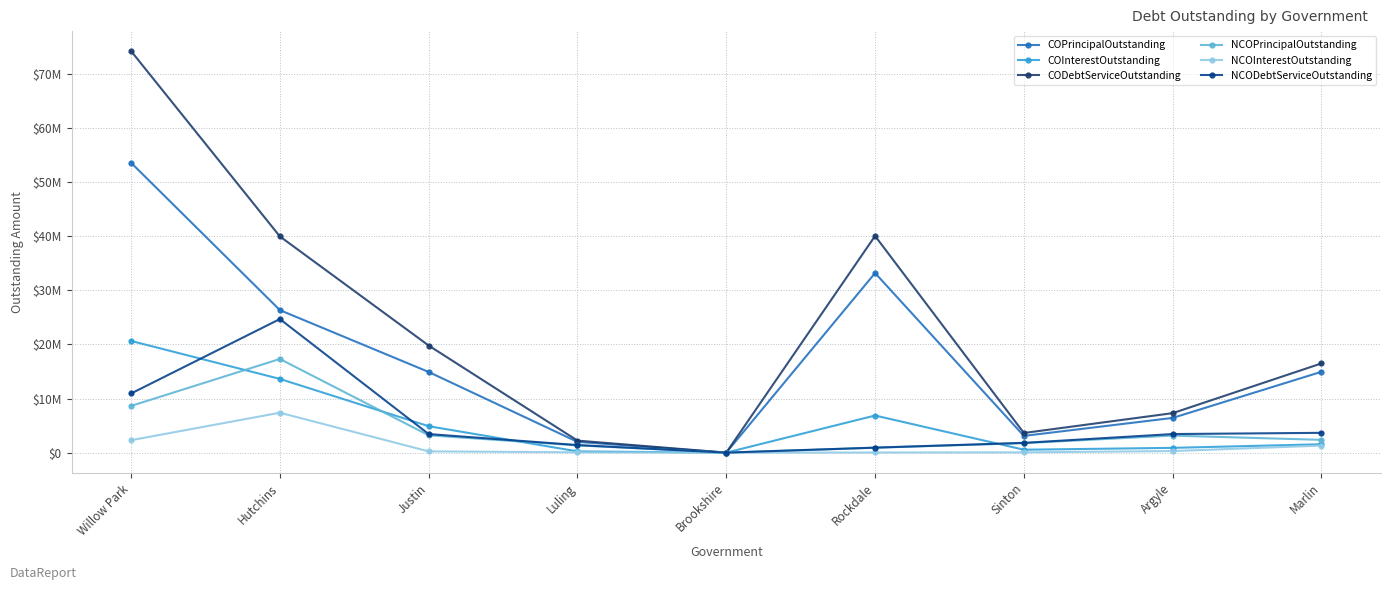

What is the sum of all NCOInterestOutstanding values?

11622767.5